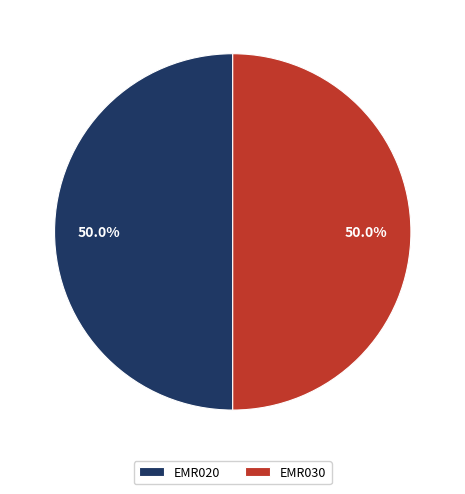

To the nearest percent, what is the combined percentage of EMR020 and EMR030?

100%